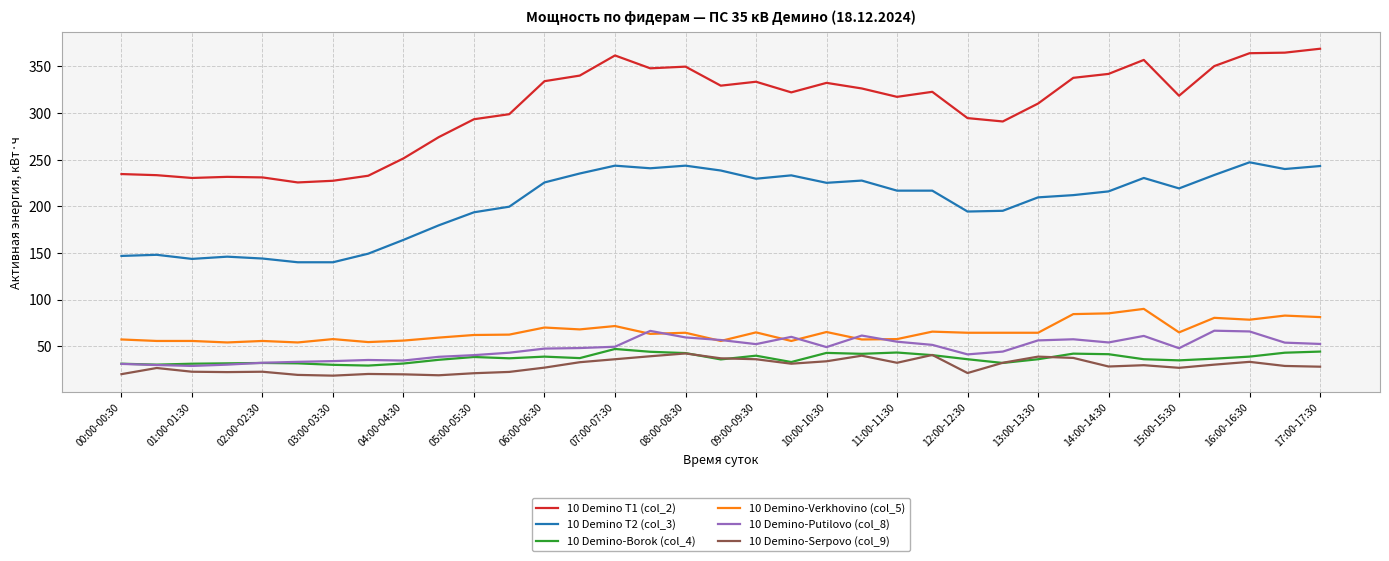

True or false: 10 Demino-Verkhovino (col_5) and 10 Demino-Borok (col_4) intersect in this chart.

False